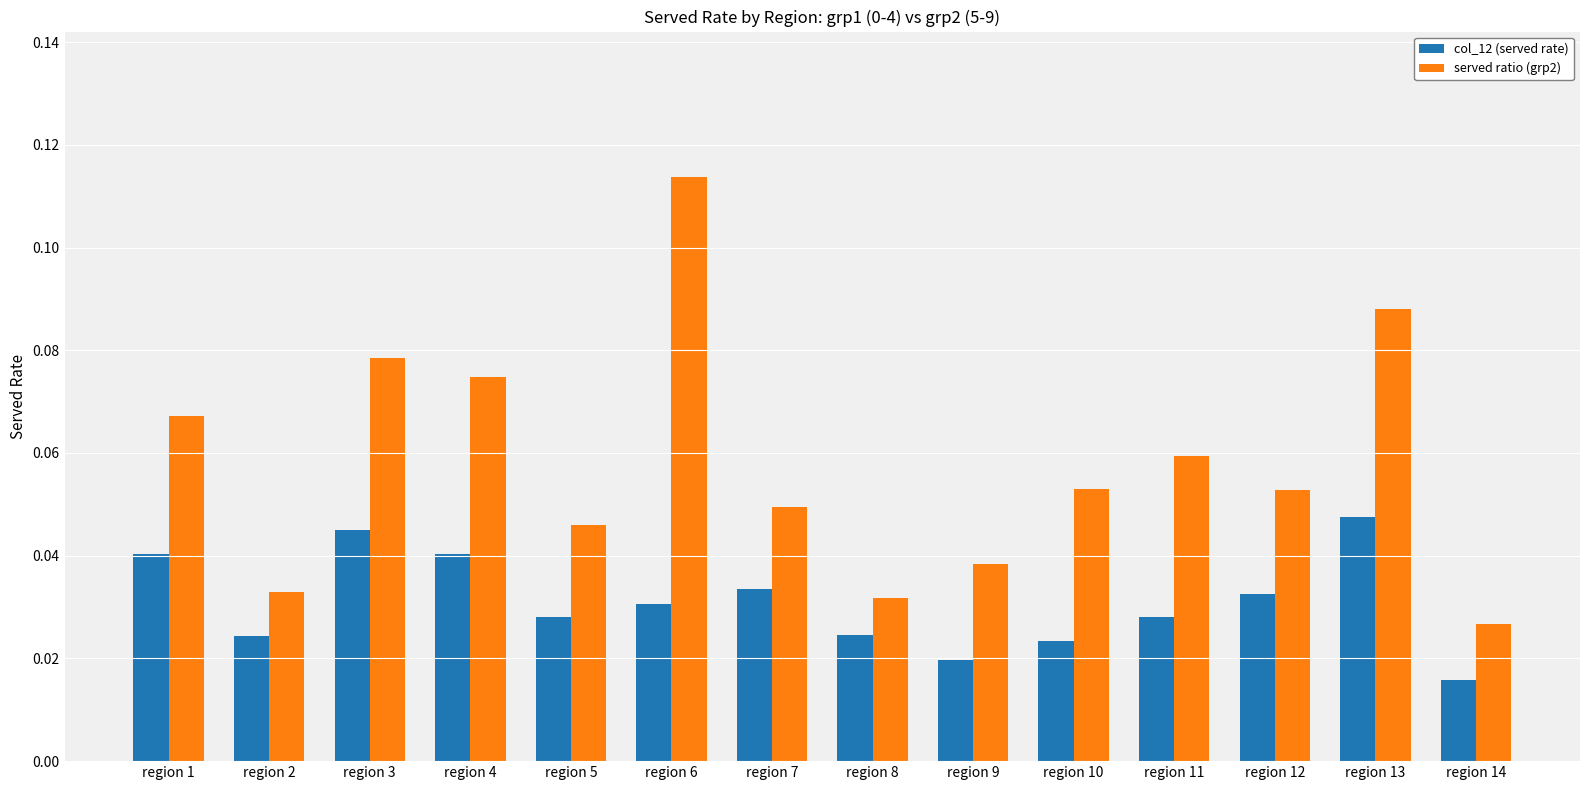

Is the value of col_12 (served rate) at region 12 greater than the value of served ratio (grp2) at region 5?

No